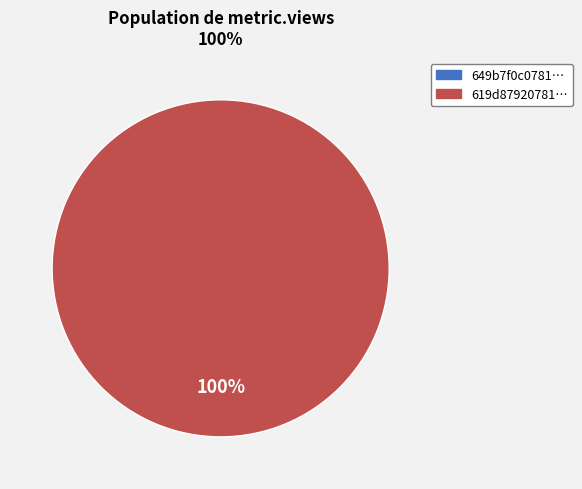

Between 649b7f0c078190f89be7718c and 619d8792078190069bc063c9, which is larger?

619d8792078190069bc063c9